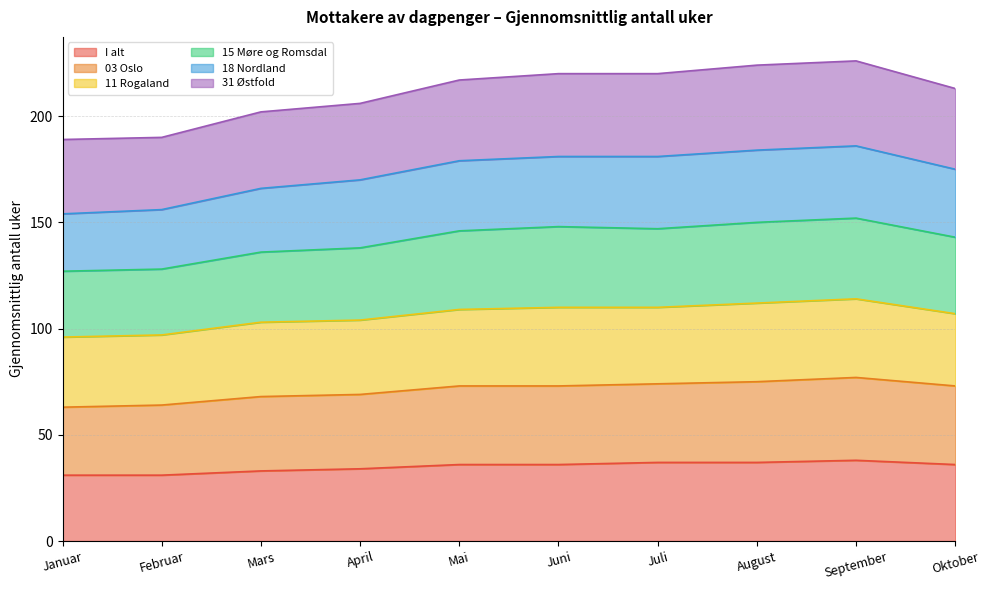

What is the total value across all series at Januar?

189